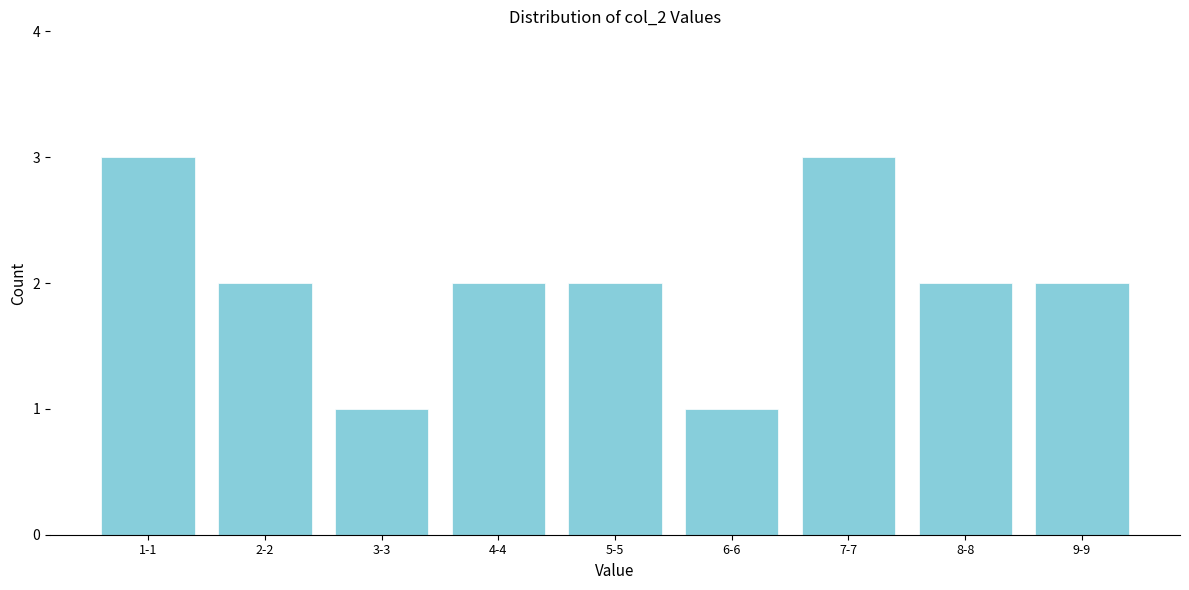

Reading left to right, what are all the values shown in this chart?

1-1=3	2-2=2	3-3=1	4-4=2	5-5=2	6-6=1	7-7=3	8-8=2	9-9=2